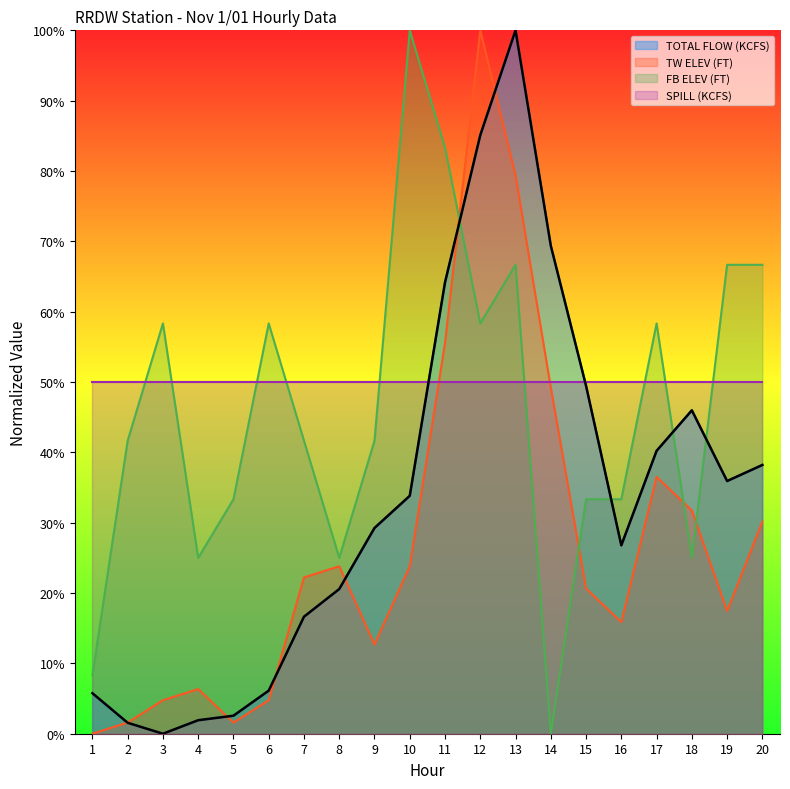

What is the average value of the FB ELEV (FT) series?

46.2